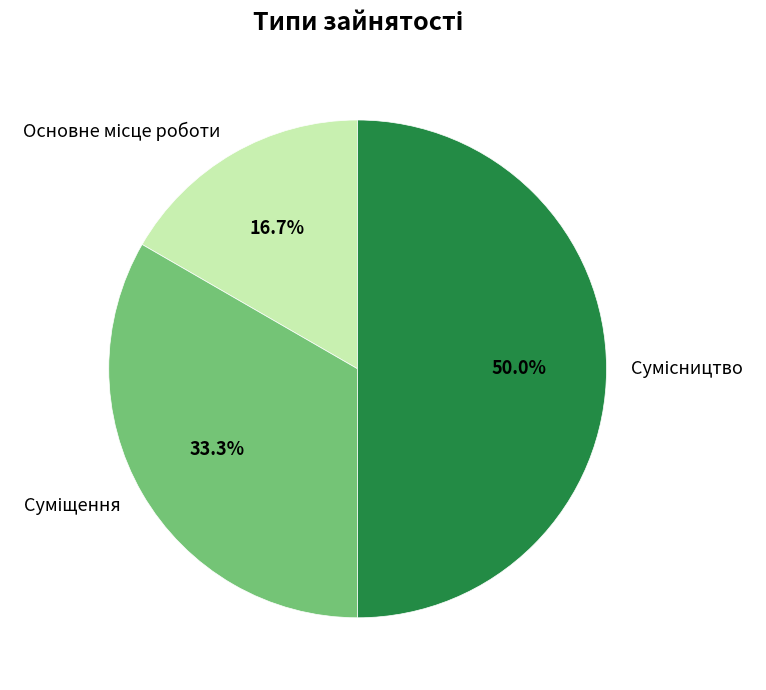

What is the smallest slice in the pie chart?

Основне місце роботи